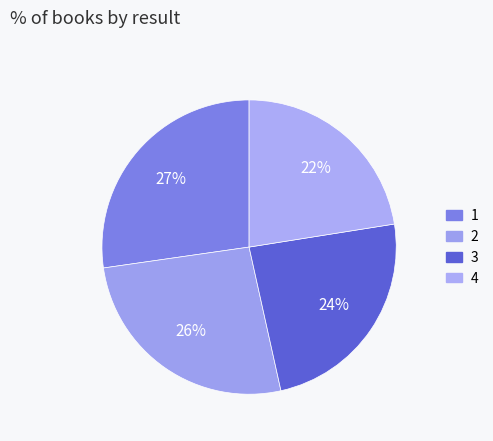

Combined, what portion of the pie is 4 and 1?

49.8%